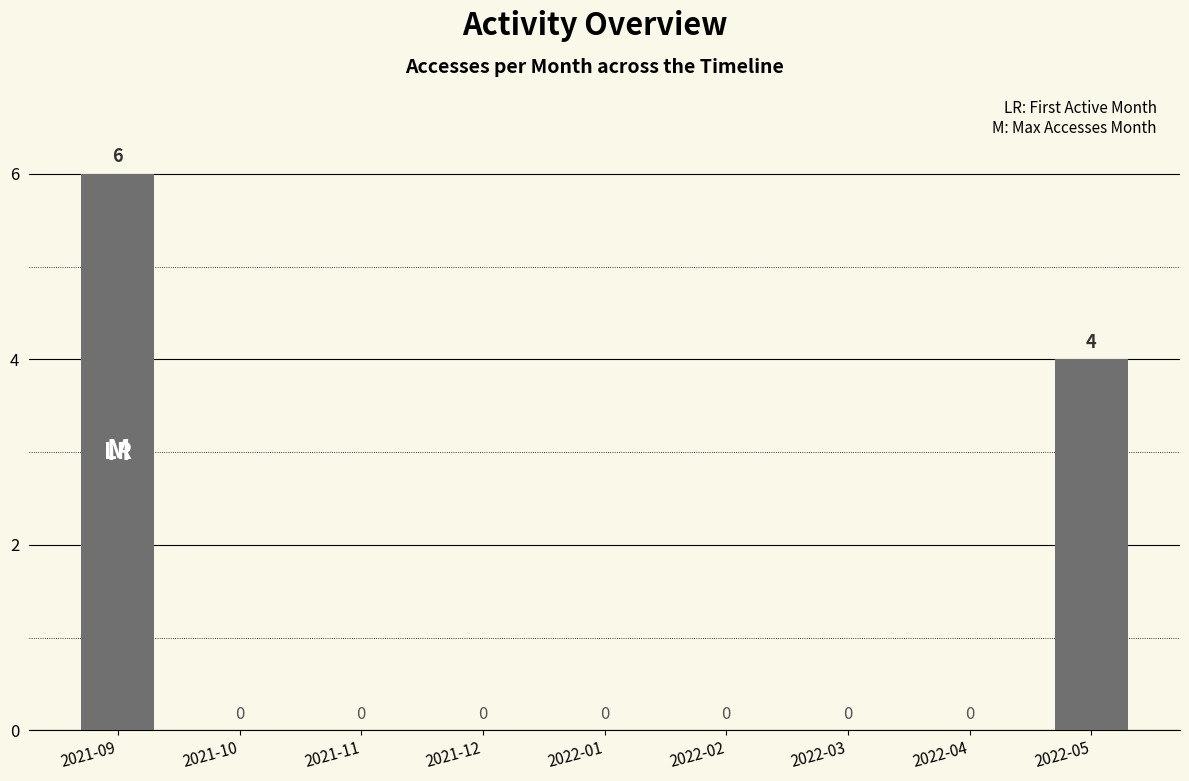

What is the change in value from 2021-09 to 2021-11?

-6